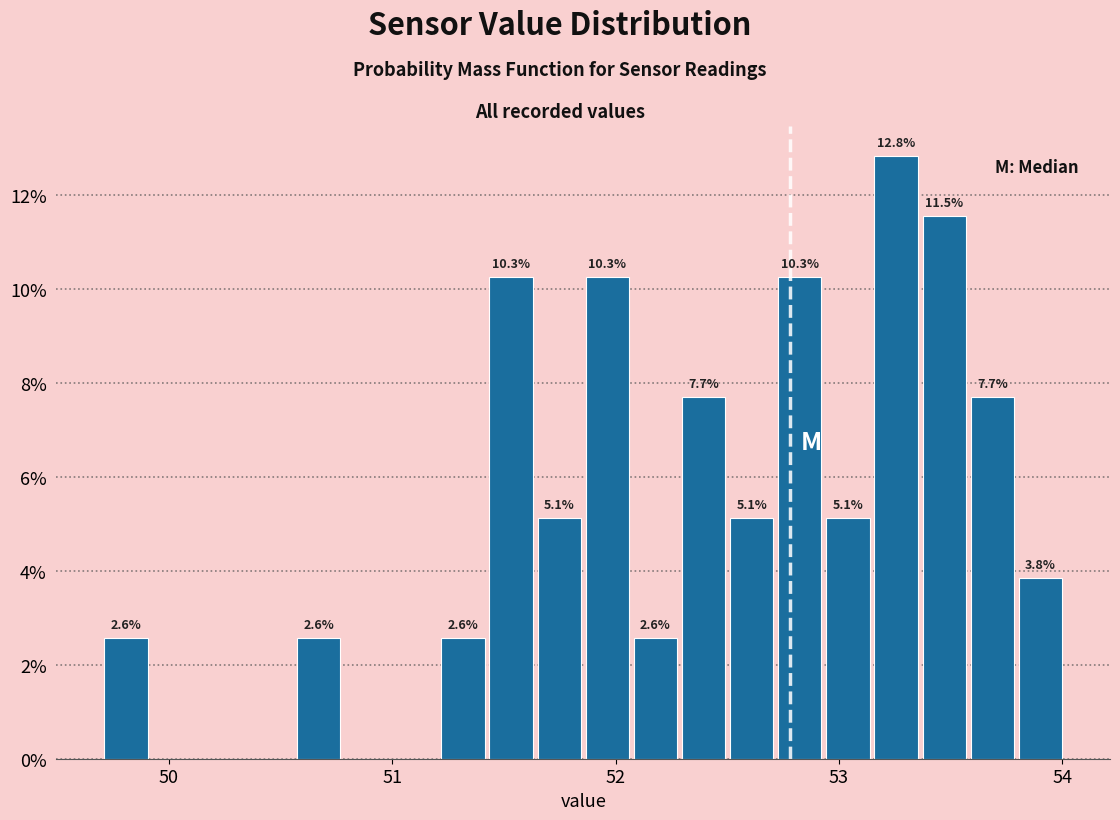

Around what value on the x-axis is the tallest bar? Give the approximate position of its centre, as read against the axis.

53.3